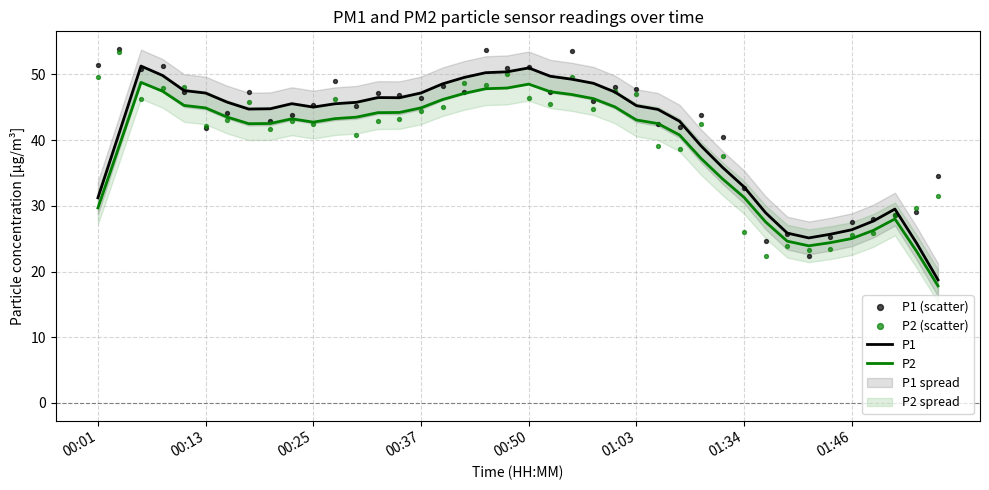

Which series contains the highest Y value?

P1 (scatter)